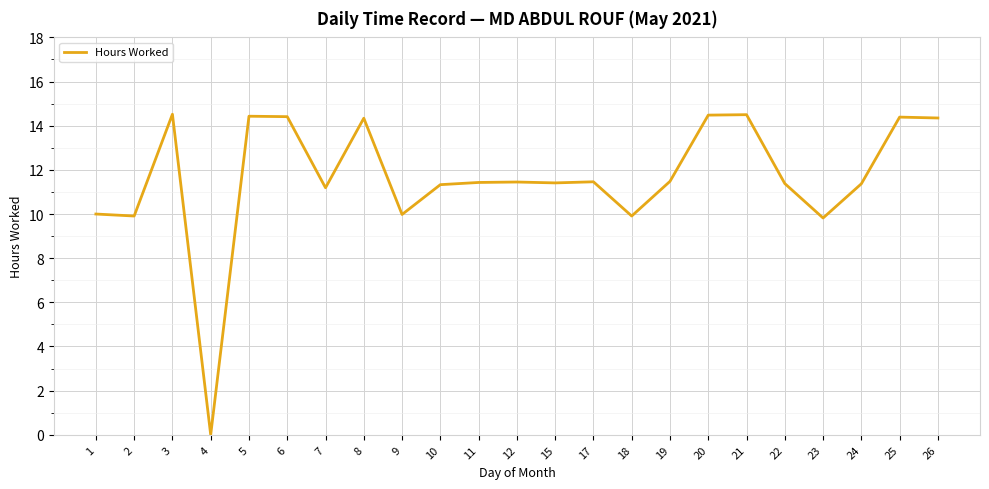

At which label does the data first exceed 11?

3